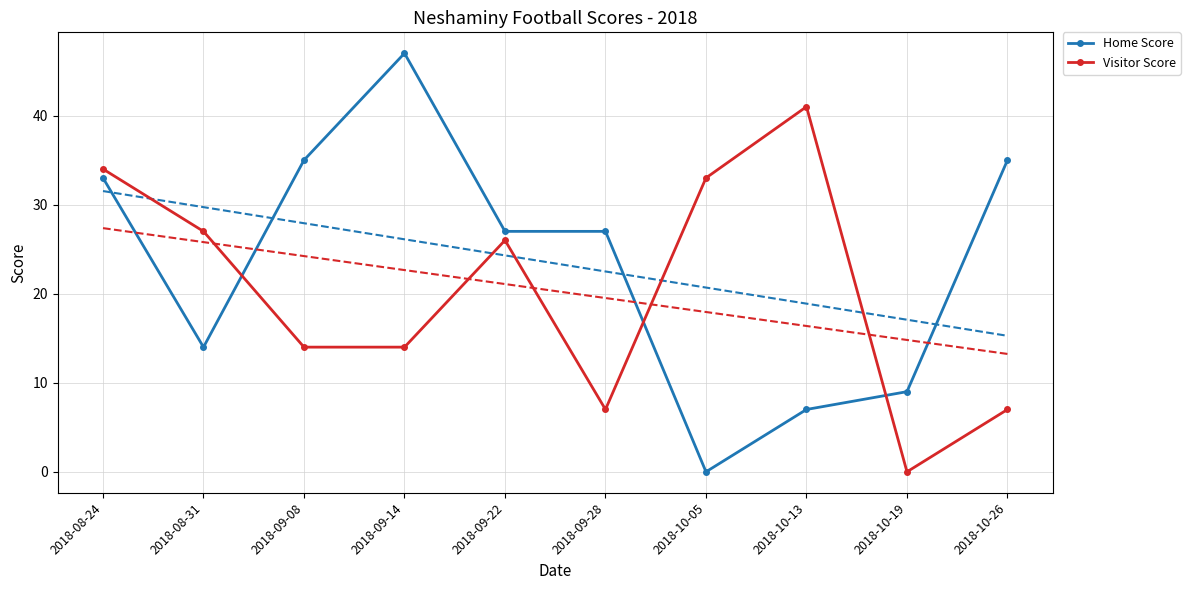

What is the difference between the maximum and minimum values in the Home Score series?

47